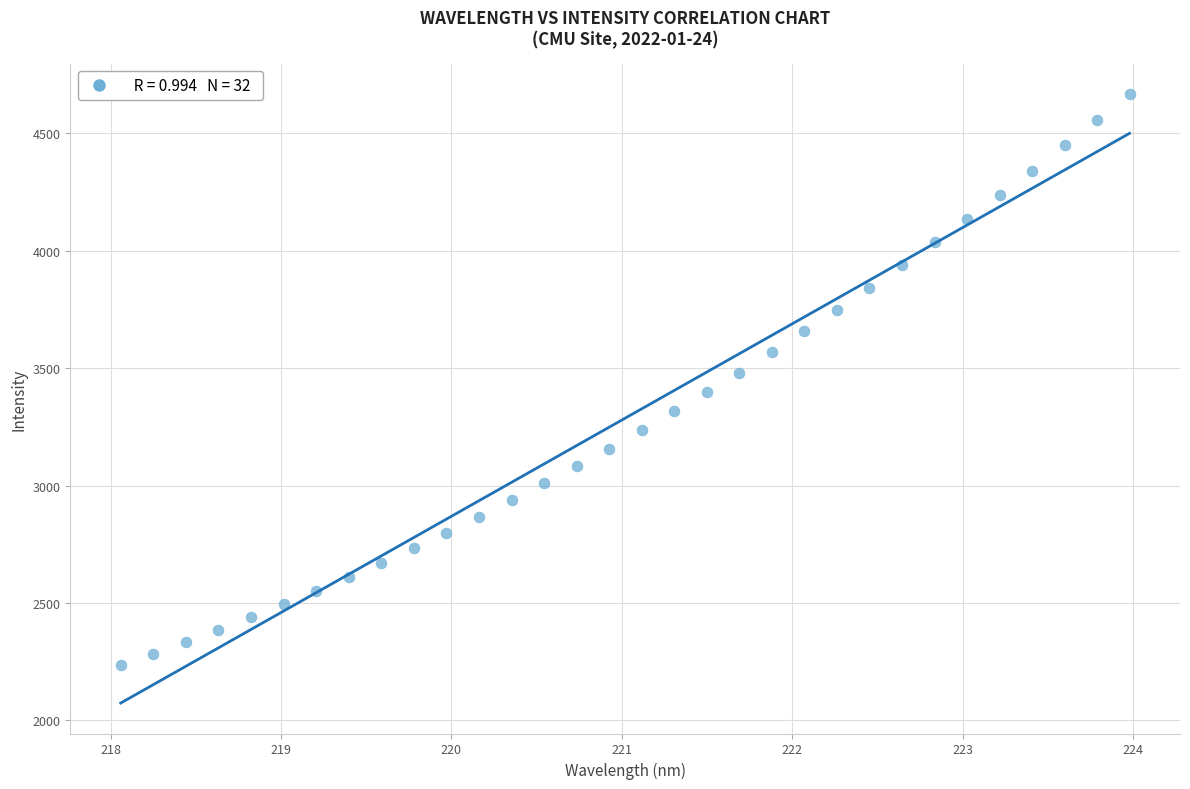

What is the range of Y values (max minus min)?

2431.1